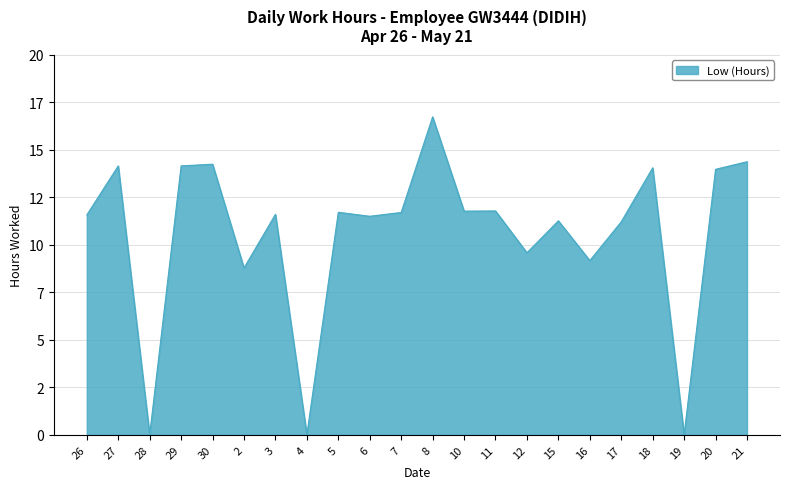

Reading left to right, transcribe all the data shown in this chart.

26=11.6	27=14.2	28=0.0	29=14.2	30=14.2	2=8.8	3=11.6	4=0.0	5=11.7	6=11.5	7=11.7	8=16.7	10=11.8	11=11.8	12=9.6	15=11.3	16=9.2	17=11.2	18=14.1	19=0.0	20=14.0	21=14.4